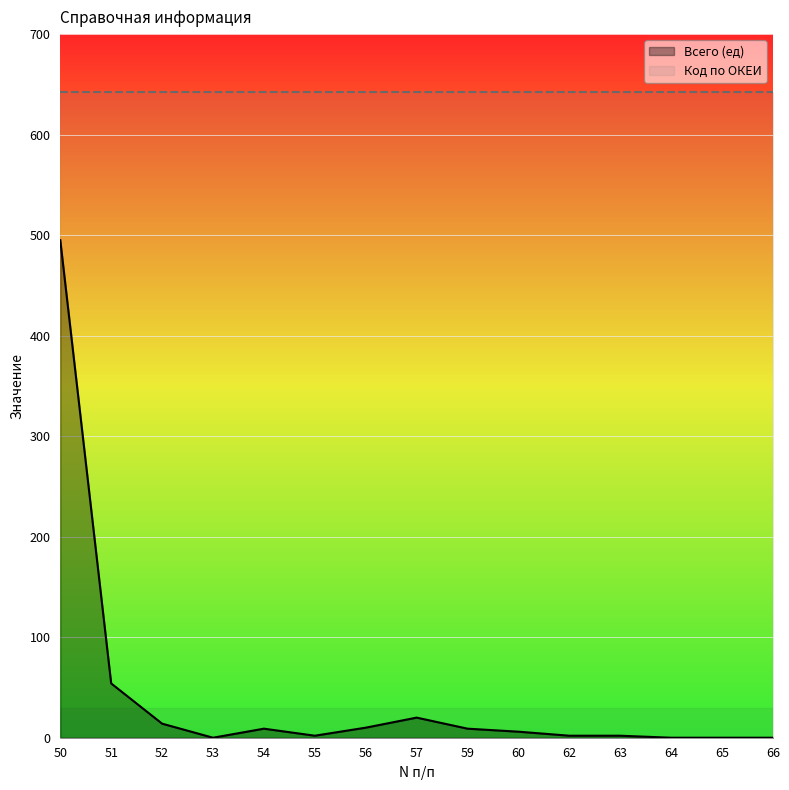

Where is the first local minimum?

53